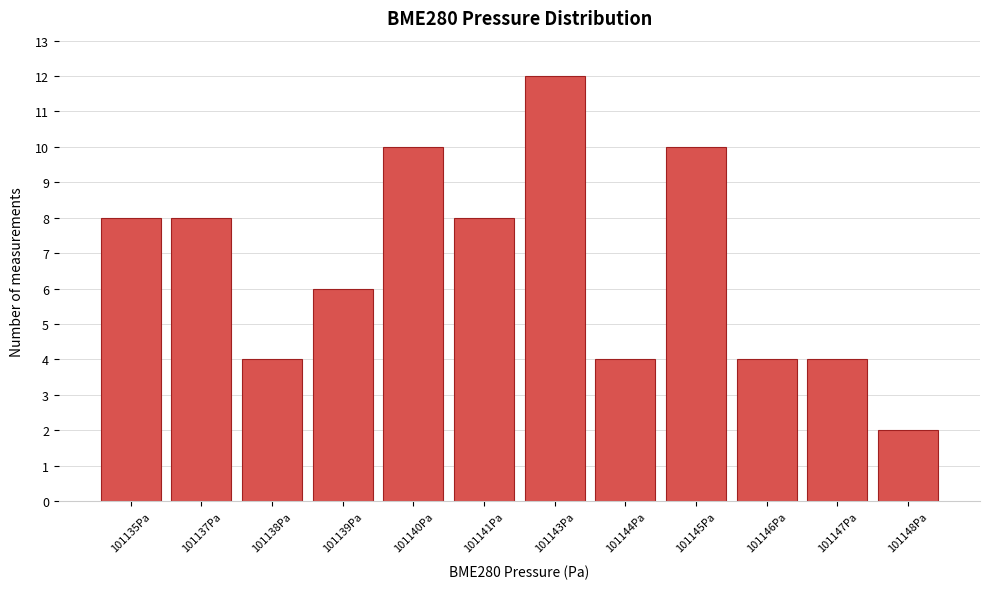

Reading left to right, extract all data points from this chart.

8	8	4	6	10	8	12	4	10	4	4	2